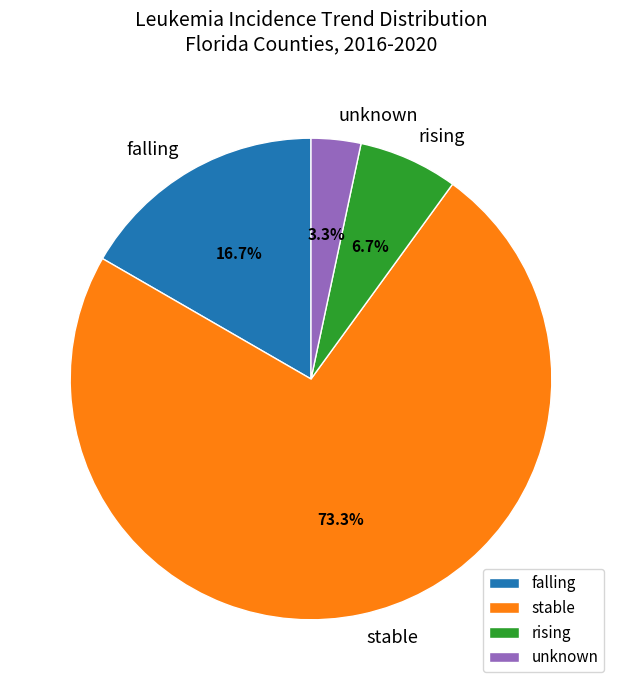

Is stable the majority of the pie?

Yes